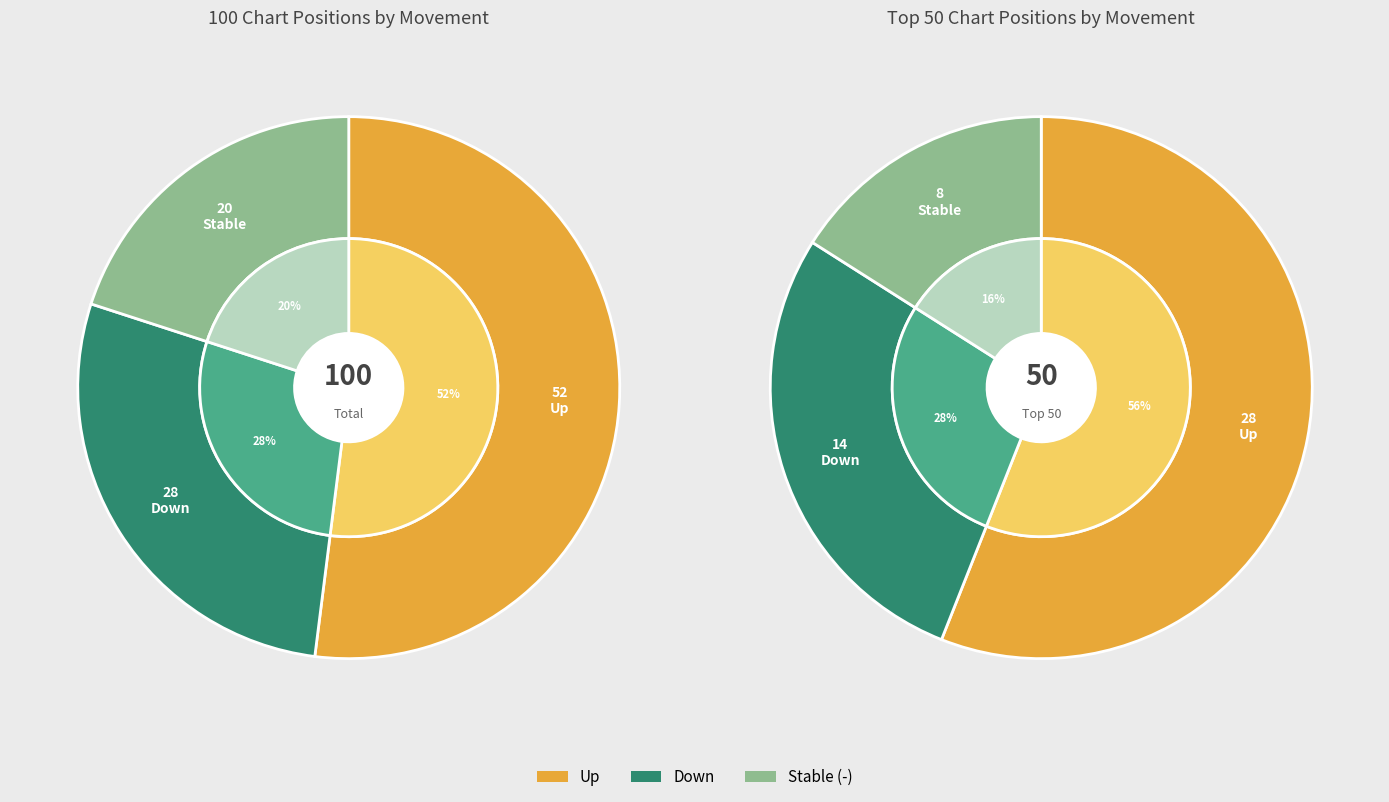

Does any single category account for the majority?

Yes